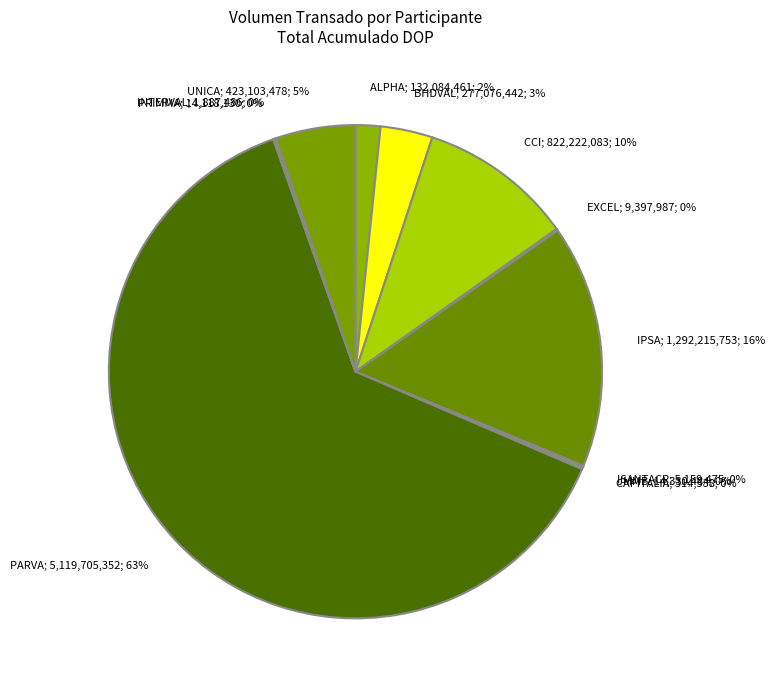

Rank the categories by value from lowest to highest.

CAPITALIA, INTERVAL, ISANTACR, EXCEL, PRIMMA, JMMB, ALPHA, BHDVAL, UNICA, CCI, IPSA, PARVA